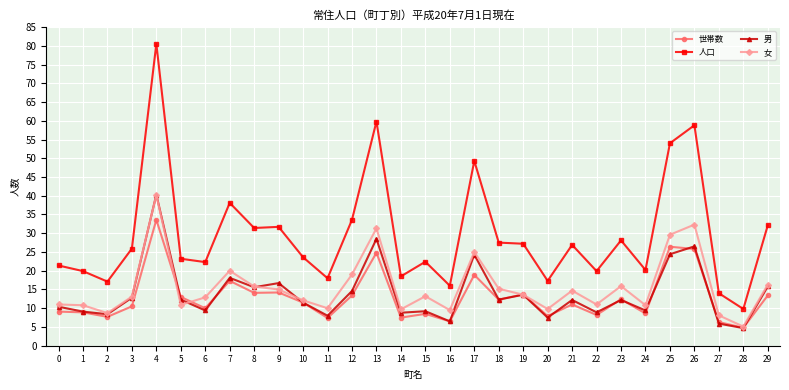

At which category does 男 reach its first local peak?

4